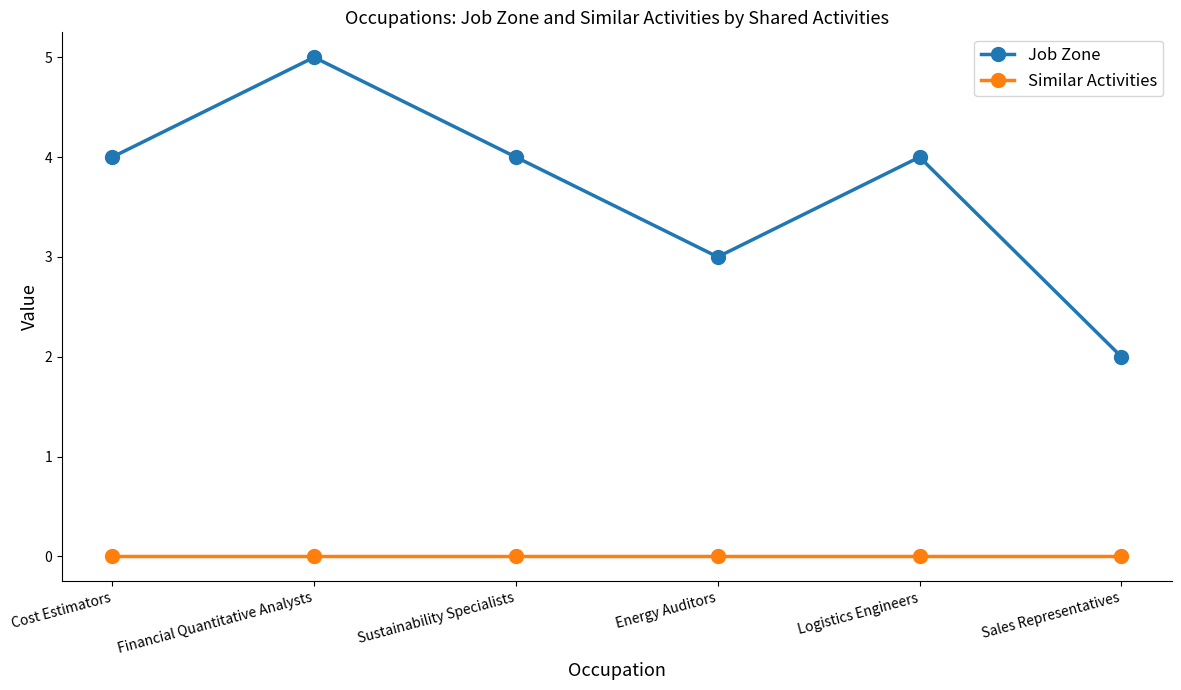

Is this an area chart (filled region under the line)?

No